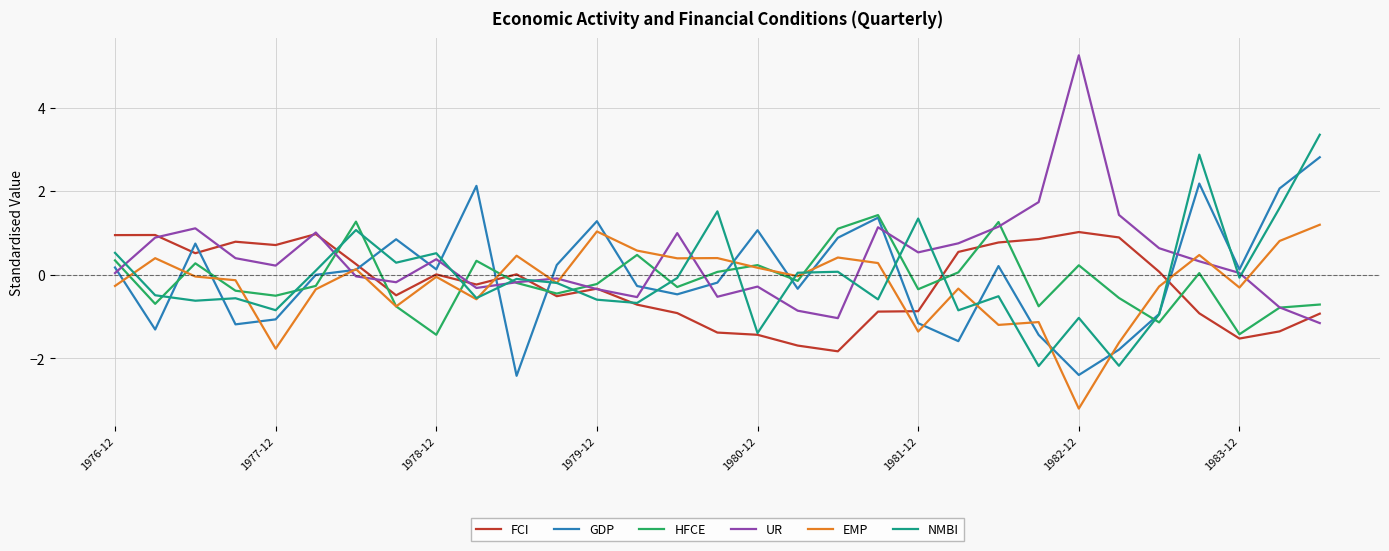

Which series has the largest range (max minus min)?

UR